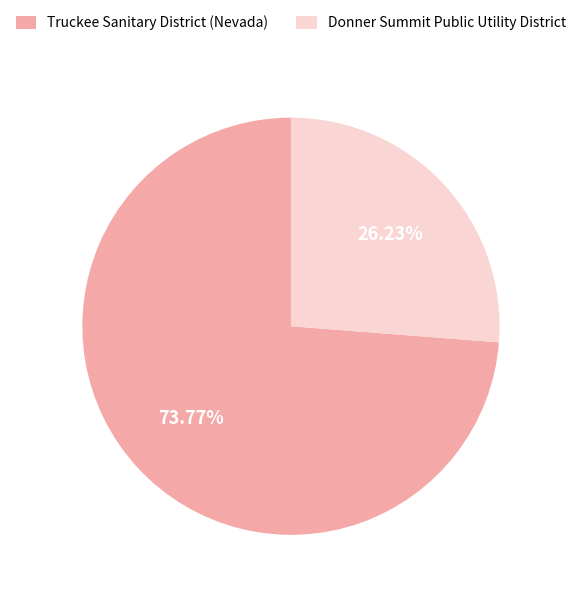

Does any single category account for the majority?

Yes